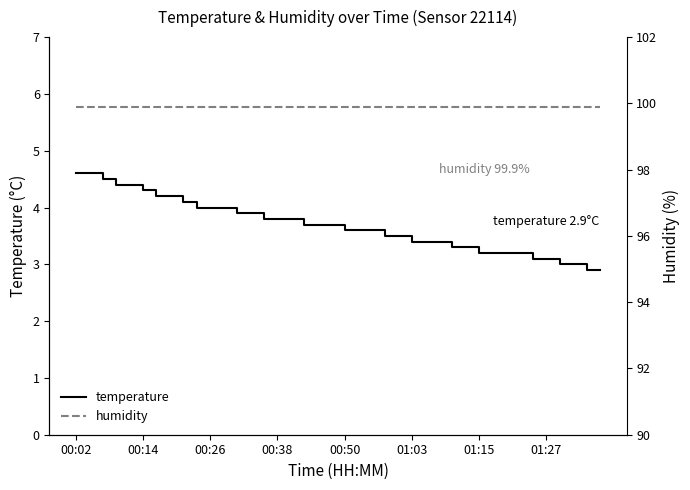

What is the average value of the humidity series?

99.9